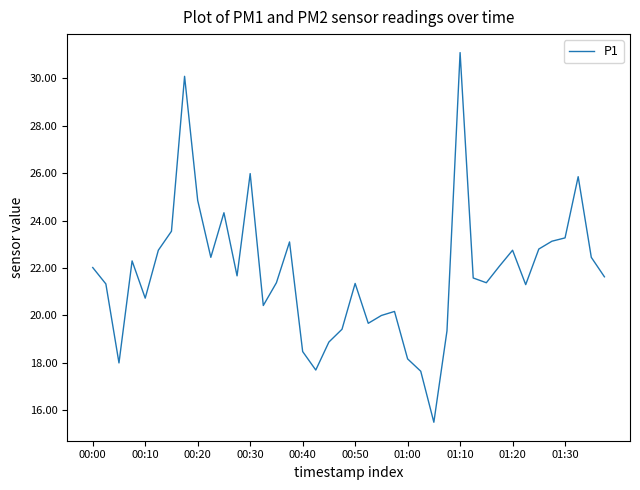

What is the smallest value displayed?

15.5